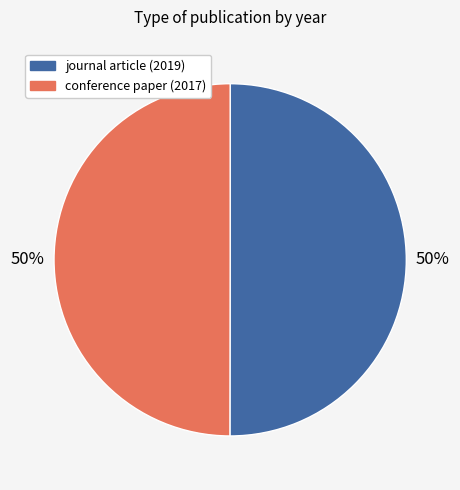

What percentage is the journal article (2019) slice, to the nearest percent?

50%